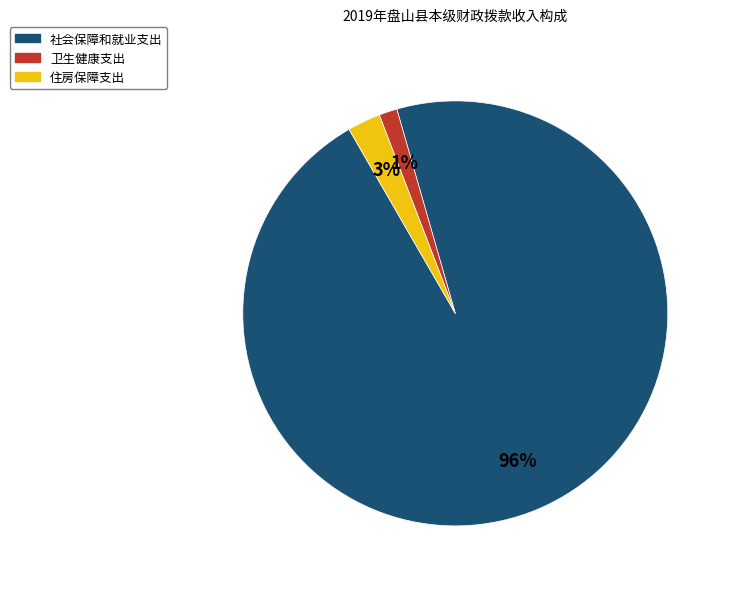

How many slices are in this pie chart?

3